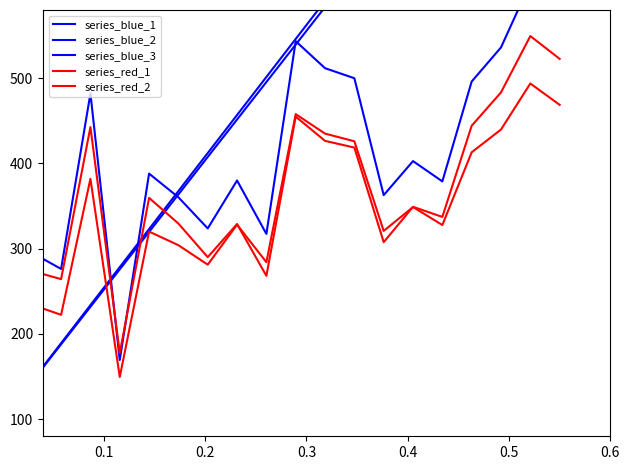

Which series has the largest range (max minus min)?

series_blue_1